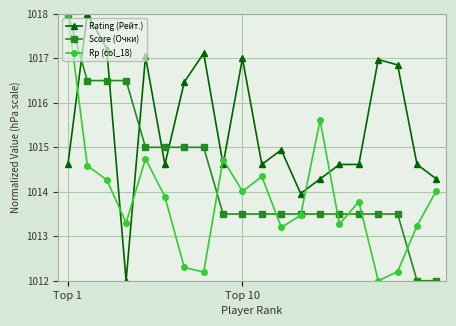

What are all the series names shown in the legend?

Rating (Рейт.), Score (Очки), Rp (col_18)